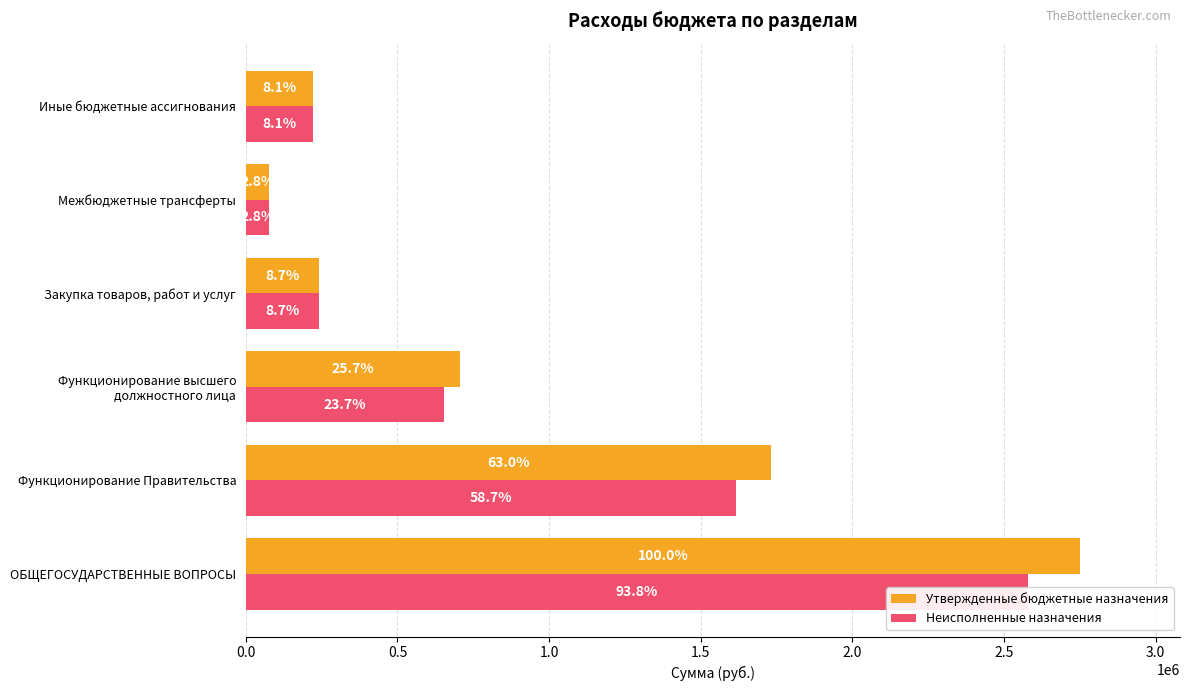

The value of Утвержденные бюджетные назначения at Функционирование Правительства is 426972.7. True or false?

False